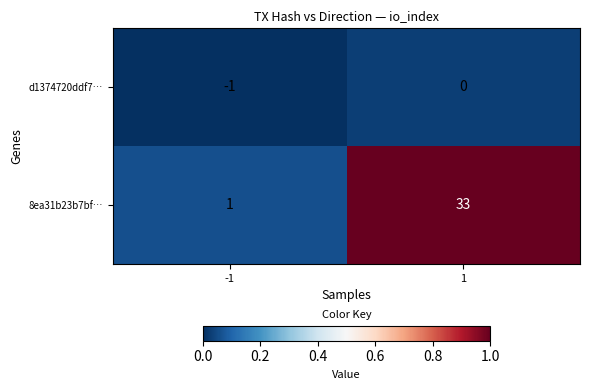

What is the total value across all series at -1?

0